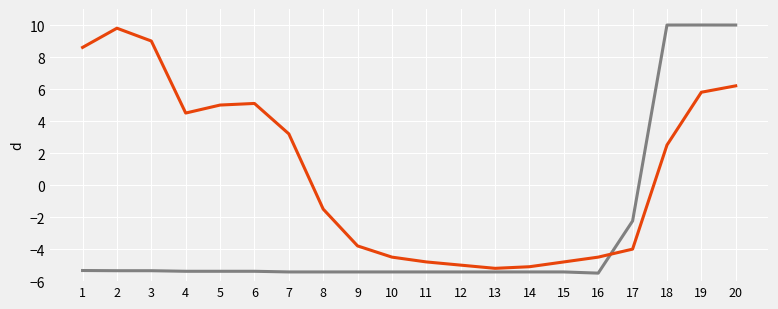

What is the smallest value displayed?

-5.5